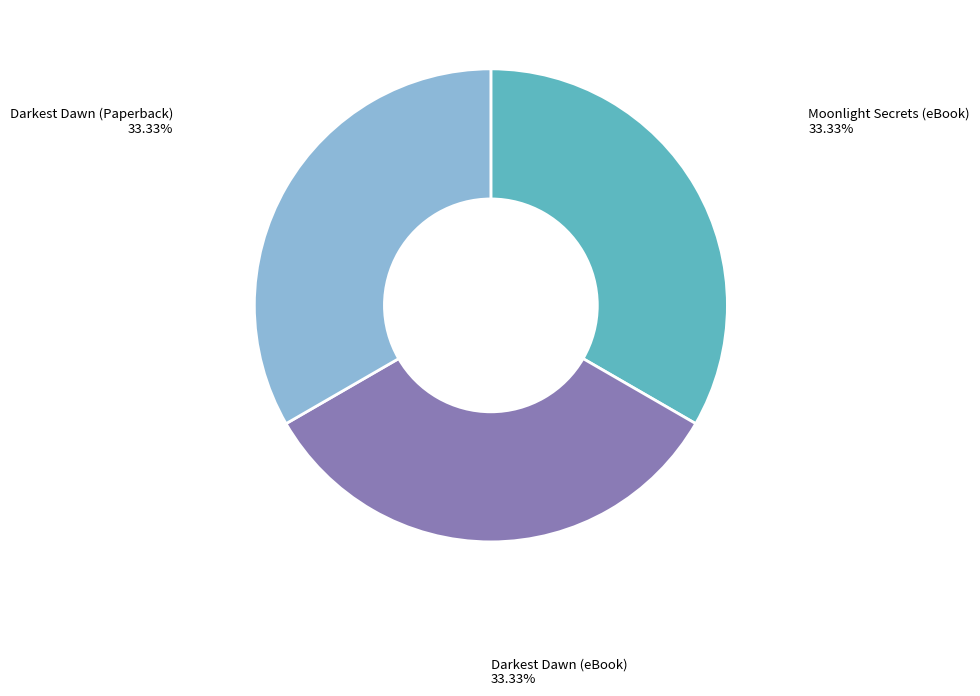

Is there a majority slice in this chart?

No